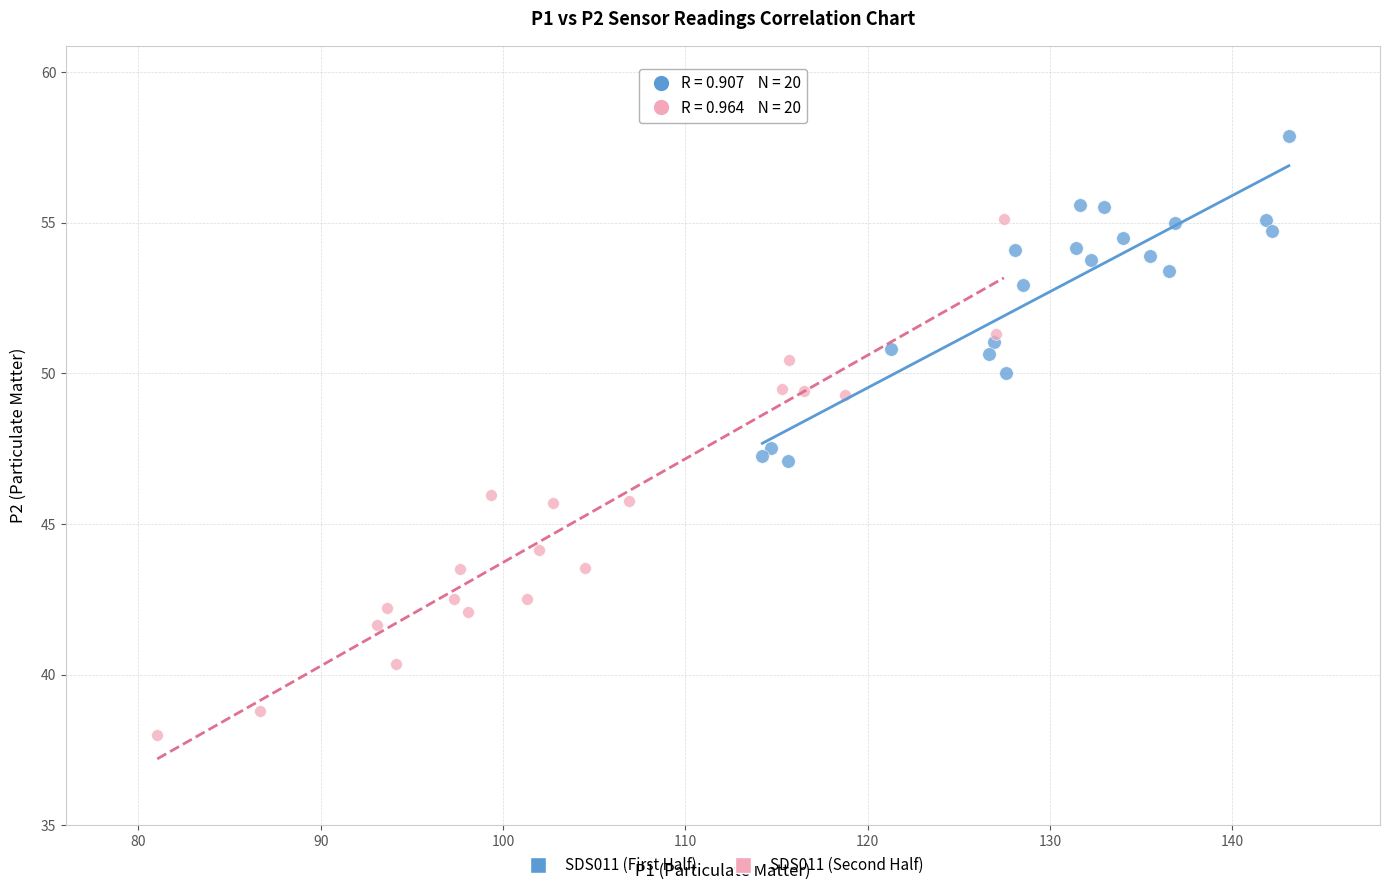

Which series reaches the minimum Y coordinate?

SDS011 (Second Half)